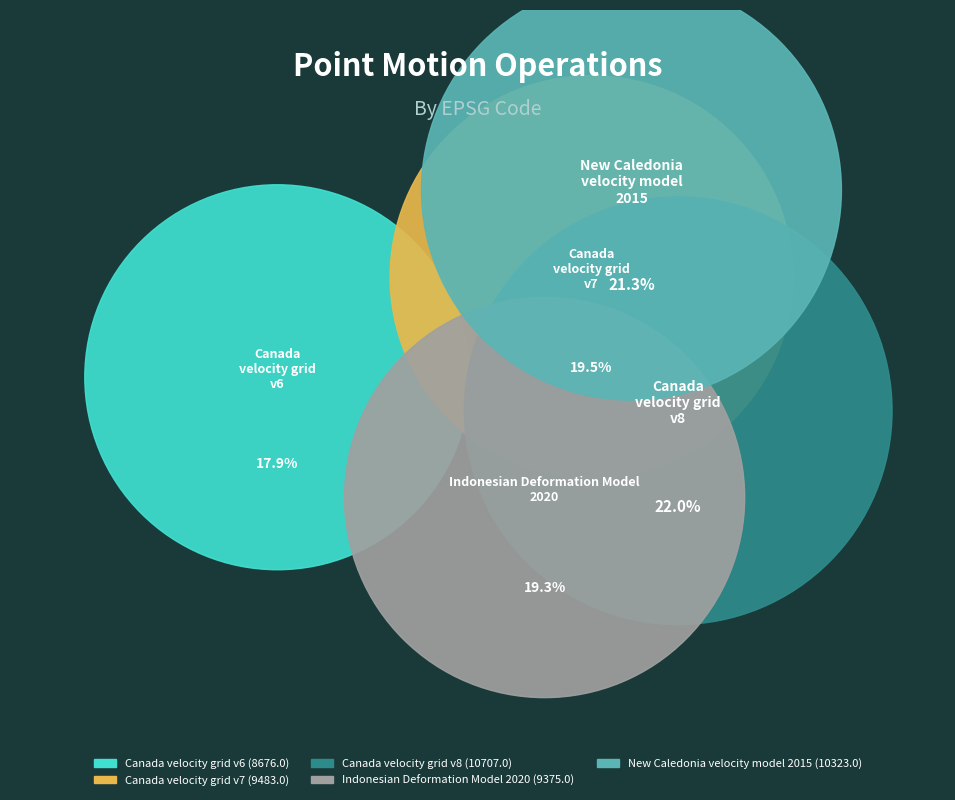

Rank the categories by value from lowest to highest.

Canada velocity grid v6, Indonesian Deformation Model 2020, Canada velocity grid v7, New Caledonia velocity model 2015, Canada velocity grid v8